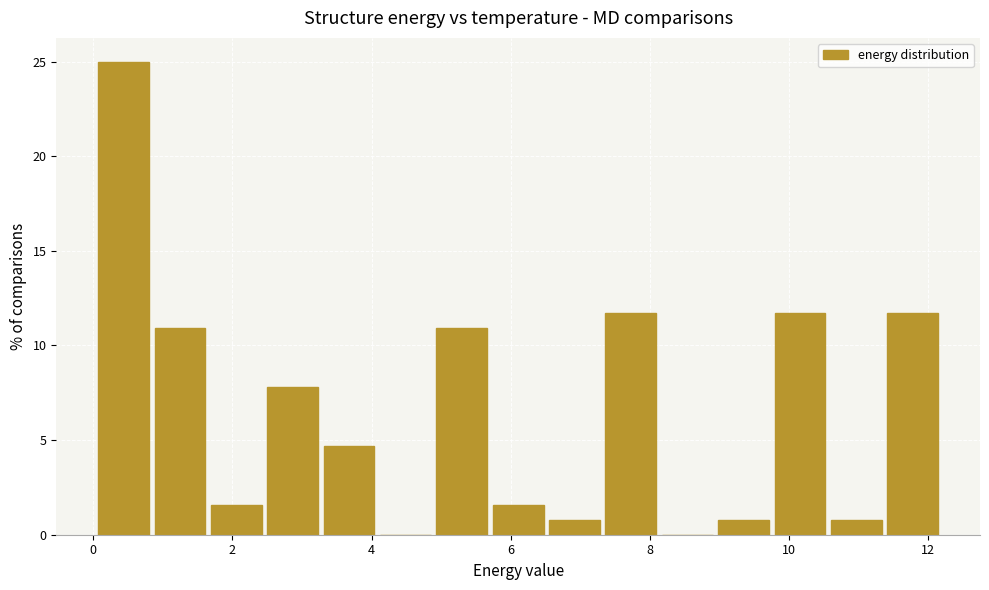

Reading left to right, transcribe this chart: for each bar, give the range it covers on the x-axis and its height. Neither the bar edges nor the heights are printed on the chart, so give them approximately, as read against the axes.

0.0 to 0.8: 25.0
0.8 to 1.6: 11.0
1.6 to 2.4: 1.5
2.4 to 3.2: 8.0
3.2 to 4.0: 4.5
4.0 to 4.8: 0
4.8 to 5.8: 11.0
5.8 to 6.6: 1.5
6.6 to 7.4: 1.0
7.4 to 8.2: 11.5
8.2 to 9.0: 0
9.0 to 9.8: 1.0
9.8 to 10.6: 11.5
10.6 to 11.4: 1.0
11.4 to 12.2: 11.5